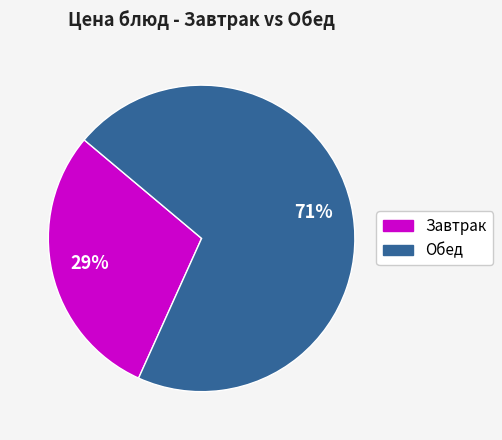

Is there any slice that represents more than half of the pie?

Yes